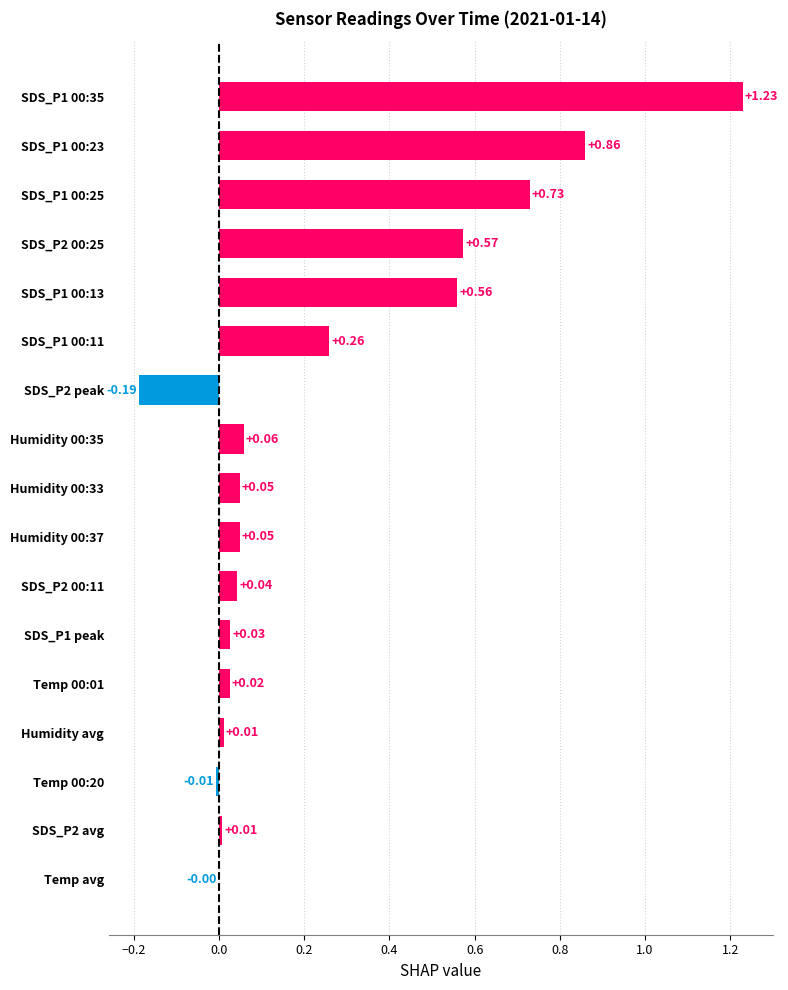

How many values are above zero?

14